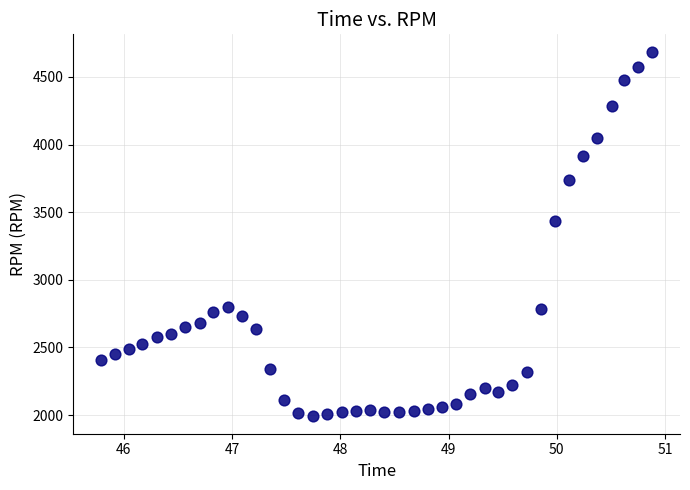

What Y value in the scatter plot is closest to 3338?

3437